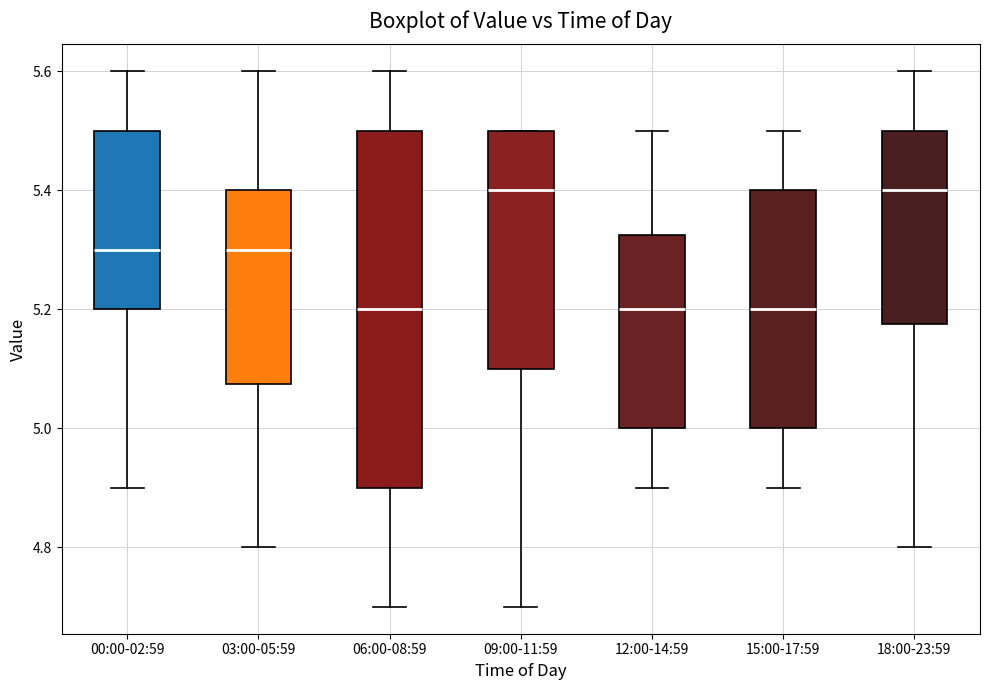

Reading left to right, read every box against the y-axis: the position of its median line, the range the box covers, and the ends of its whiskers. The values are not printed on the chart, so give them approximately, as read against the axis.

00:00-02:59: median 5.30, box 5.20 to 5.50, whiskers 4.90 to 5.60
03:00-05:59: median 5.30, box 5.08 to 5.40, whiskers 4.80 to 5.60
06:00-08:59: median 5.20, box 4.90 to 5.50, whiskers 4.70 to 5.60
09:00-11:59: median 5.40, box 5.10 to 5.50, whiskers 4.70 to 5.50
12:00-14:59: median 5.20, box 5.00 to 5.32, whiskers 4.90 to 5.50
15:00-17:59: median 5.20, box 5.00 to 5.40, whiskers 4.90 to 5.50
18:00-23:59: median 5.40, box 5.18 to 5.50, whiskers 4.80 to 5.60